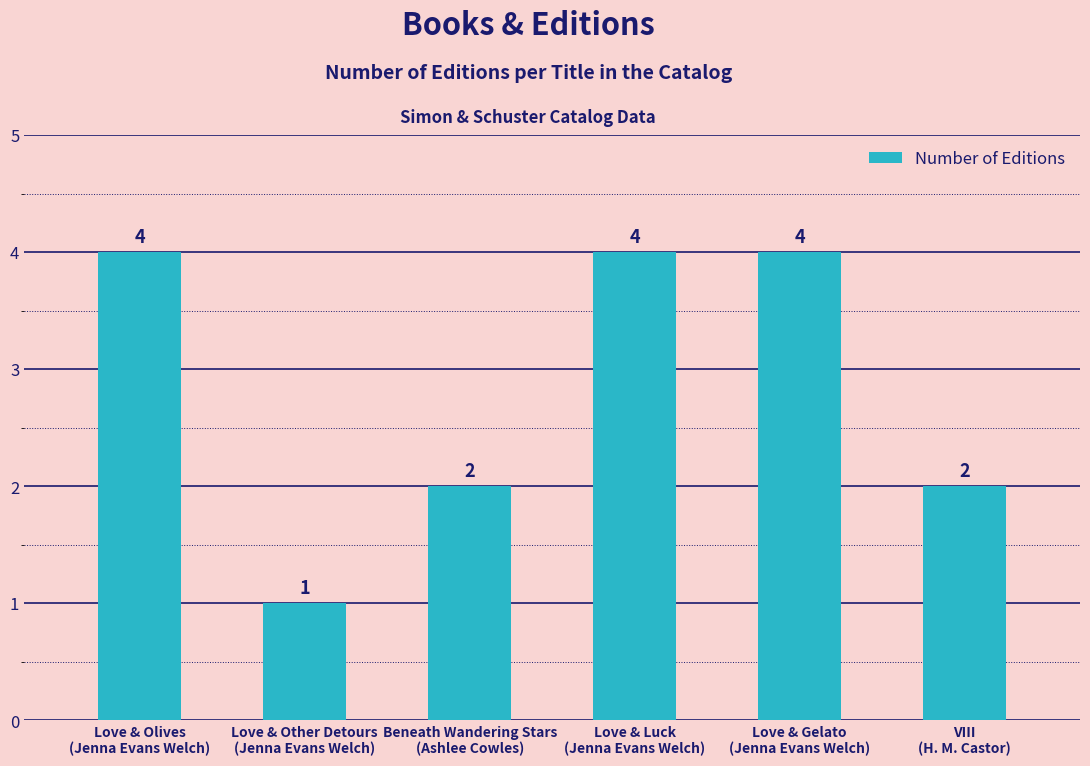

The value at VIII
(H. M. Castor) is 2. True or false?

True